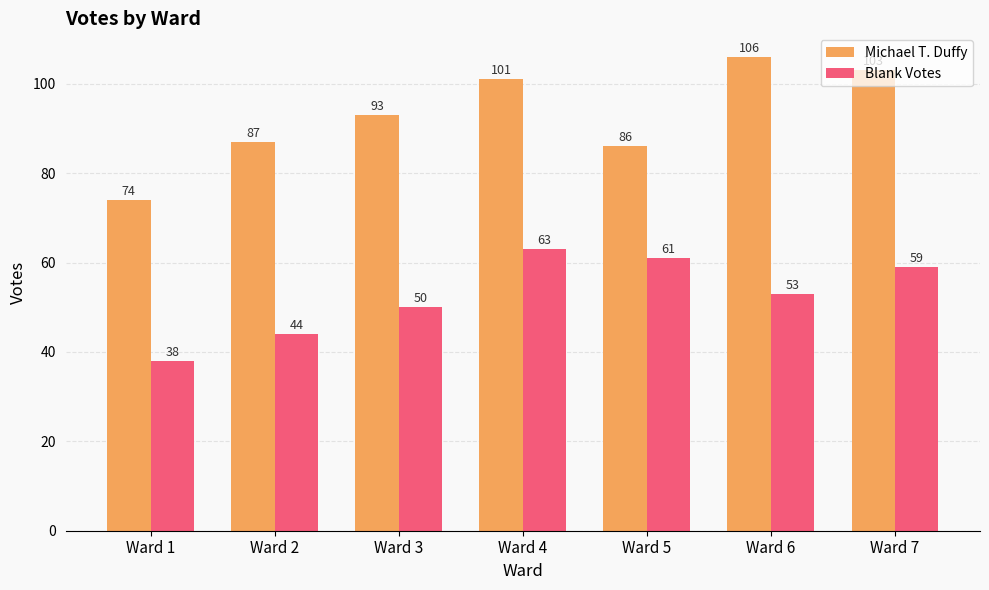

At which label is Blank Votes closest to 50?

Ward 3